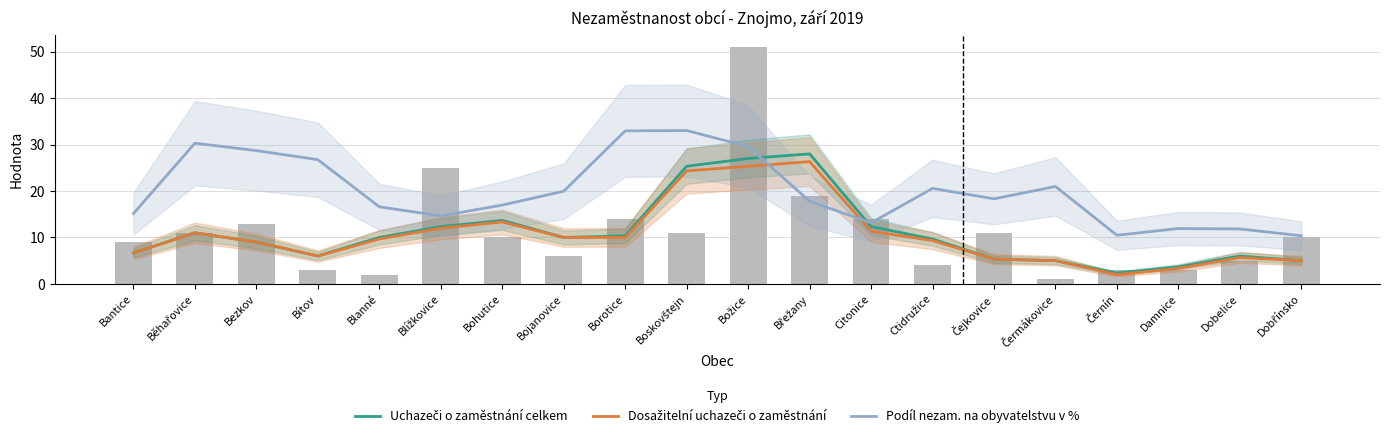

What is the label of the 2nd bar from the left?

Běhařovice